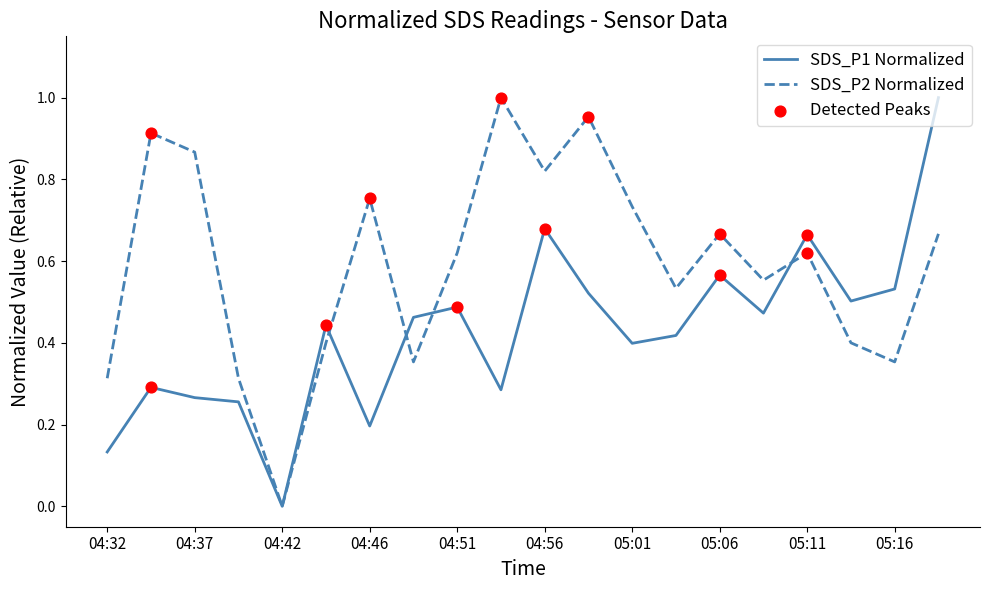

Rank the series by their average value, from lowest to highest.

SDS_P1 Normalized, SDS_P2 Normalized